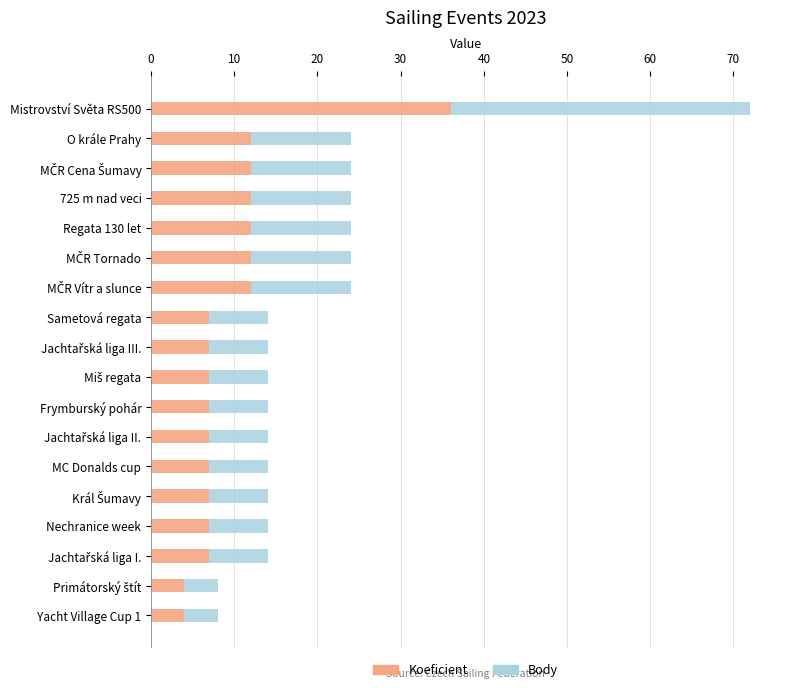

What are all the series names shown in the legend?

Koeficient, Body